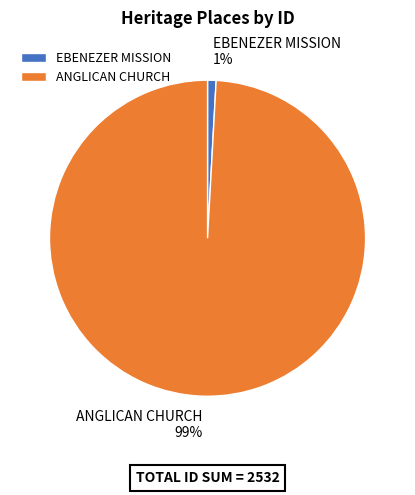

Does EBENEZER MISSION represent more than half of the total?

No